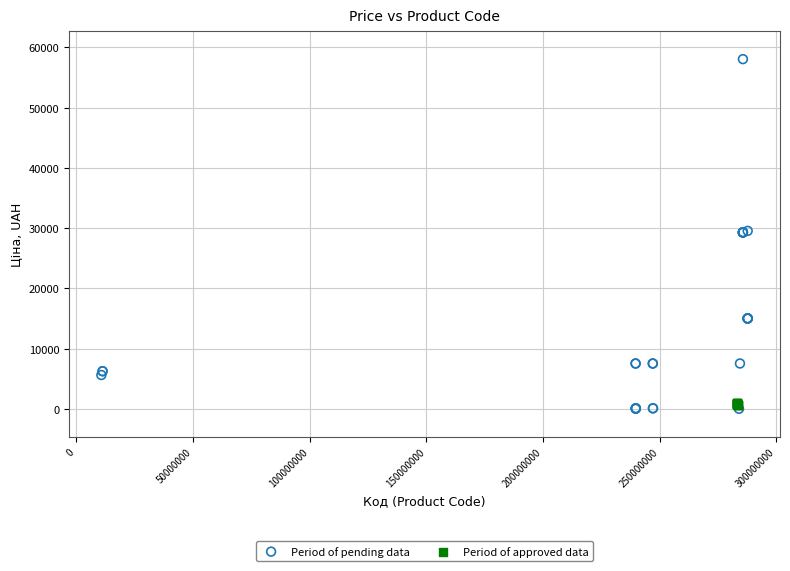

Which series has the largest Y range (max minus min)?

Period of pending data